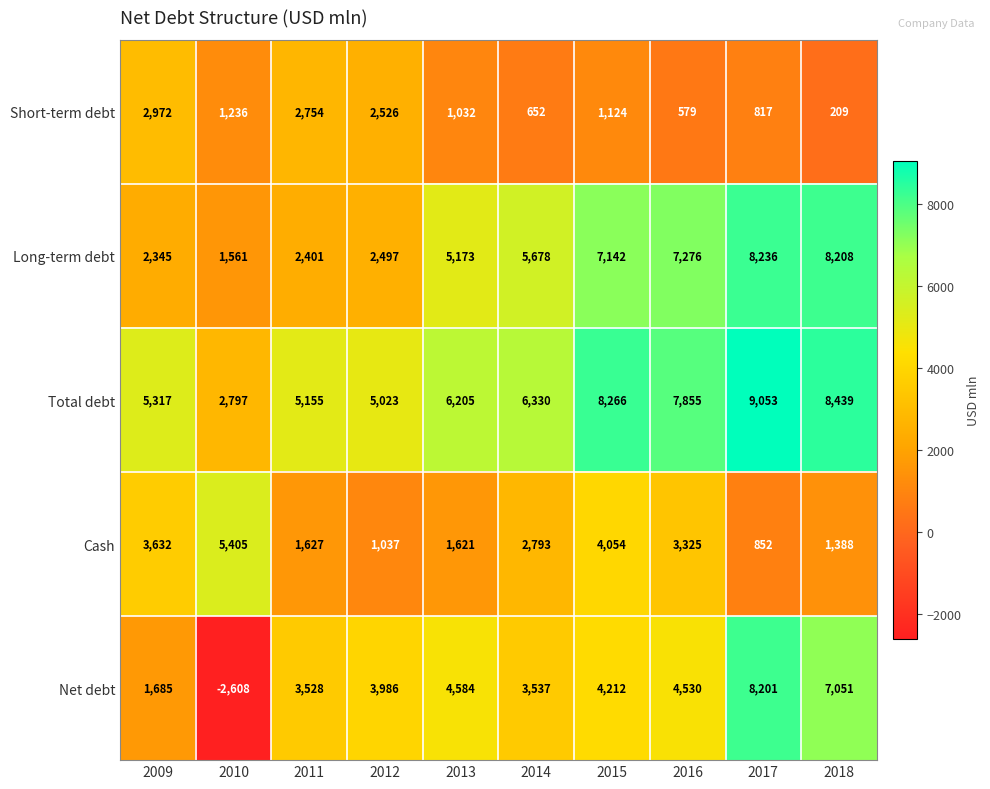

How many categories are shown in the chart?

10